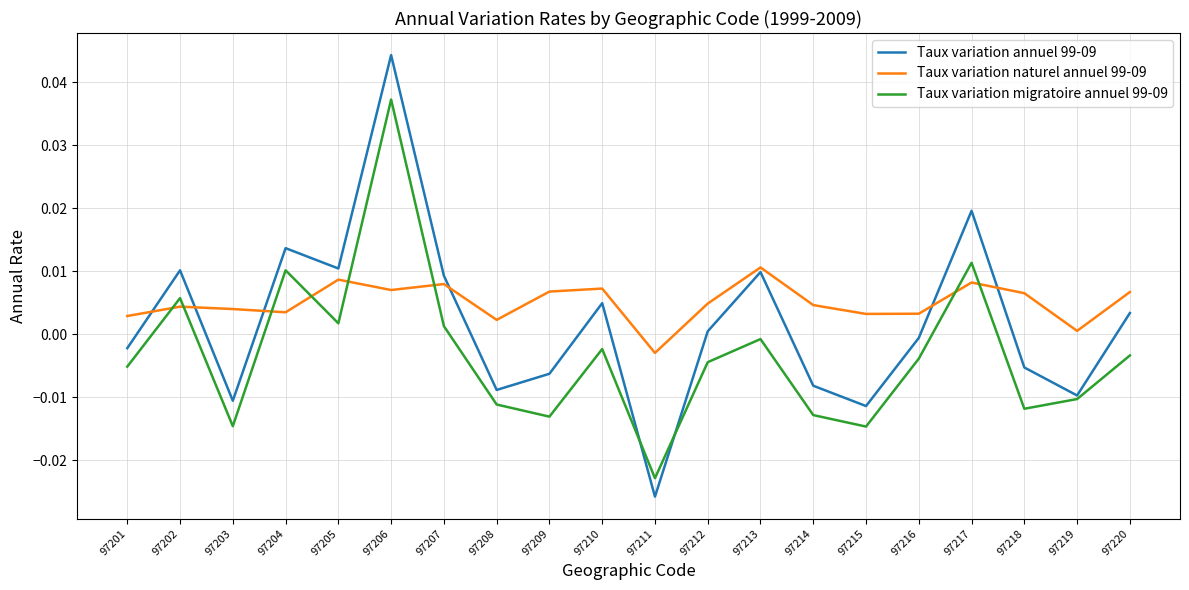

Which series has the largest range (max minus min)?

Taux variation annuel 99-09